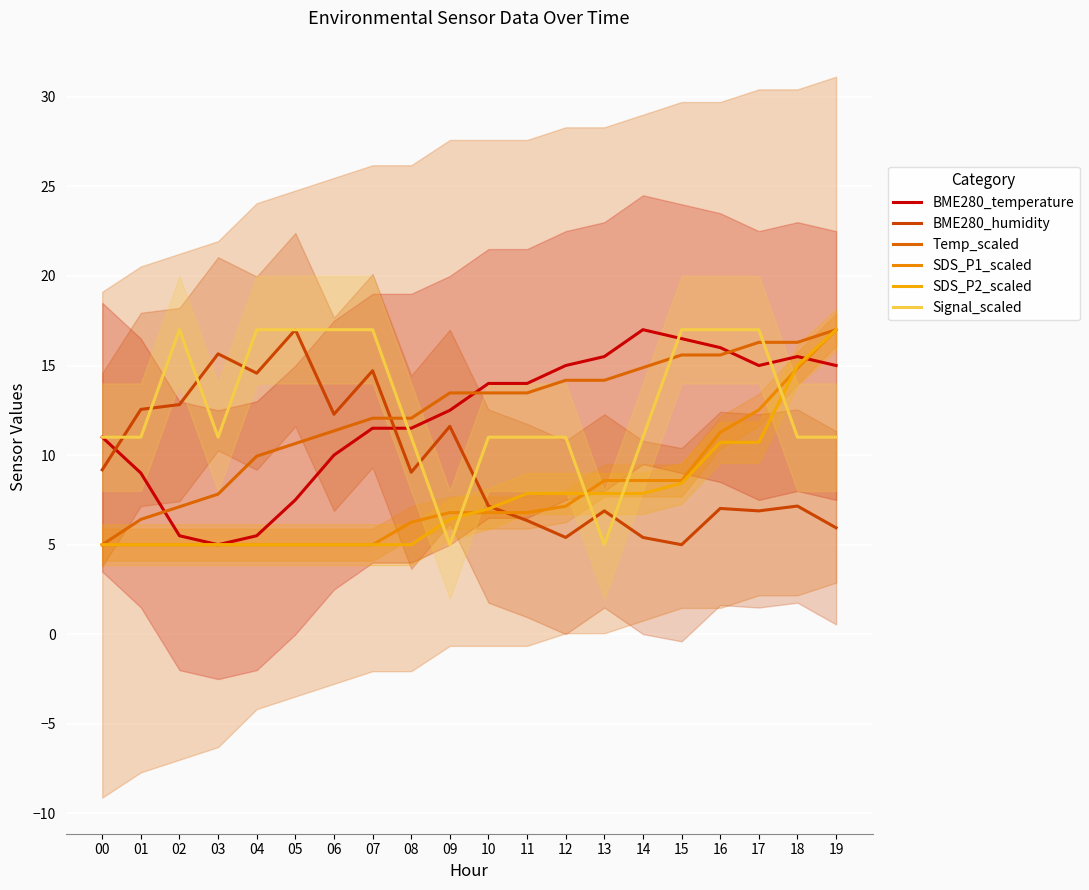

Which category has the lowest value in the BME280_temperature series?

03